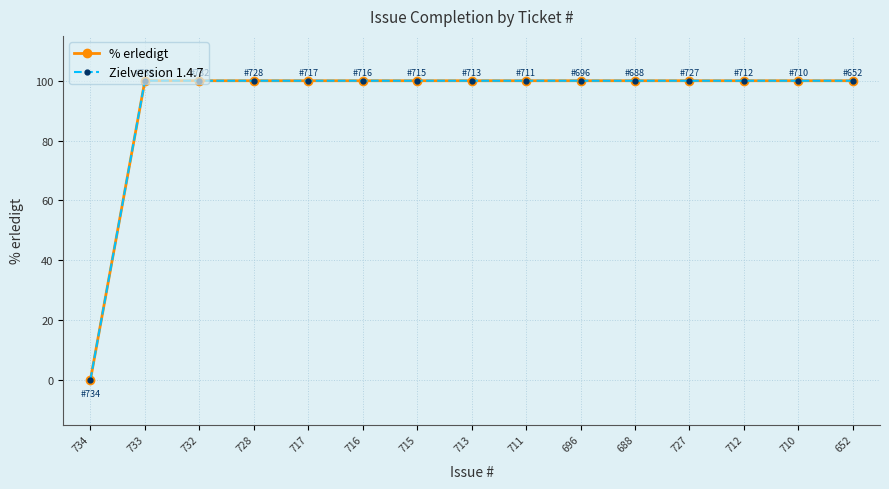

Is this an area chart (filled region under the line)?

No